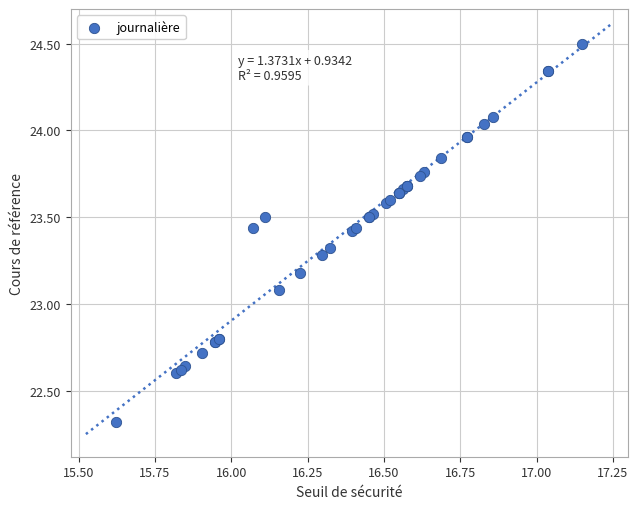

What Y value in the scatter plot is closest to 23?

23.1